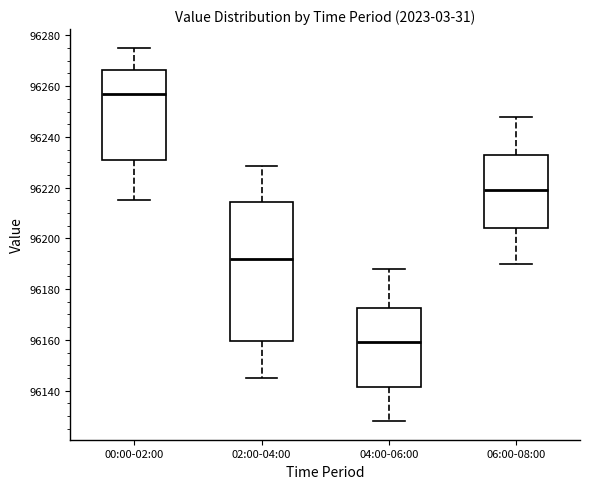

Reading left to right, read every box against the y-axis: the position of its median line, the range the box covers, and the ends of its whiskers. The values are not printed on the chart, so give them approximately, as read against the axis.

00:00-02:00: median 96256, box 96230 to 96266, whiskers 96216 to 96276
02:00-04:00: median 96192, box 96160 to 96214, whiskers 96146 to 96228
04:00-06:00: median 96160, box 96142 to 96172, whiskers 96128 to 96188
06:00-08:00: median 96220, box 96204 to 96232, whiskers 96190 to 96248